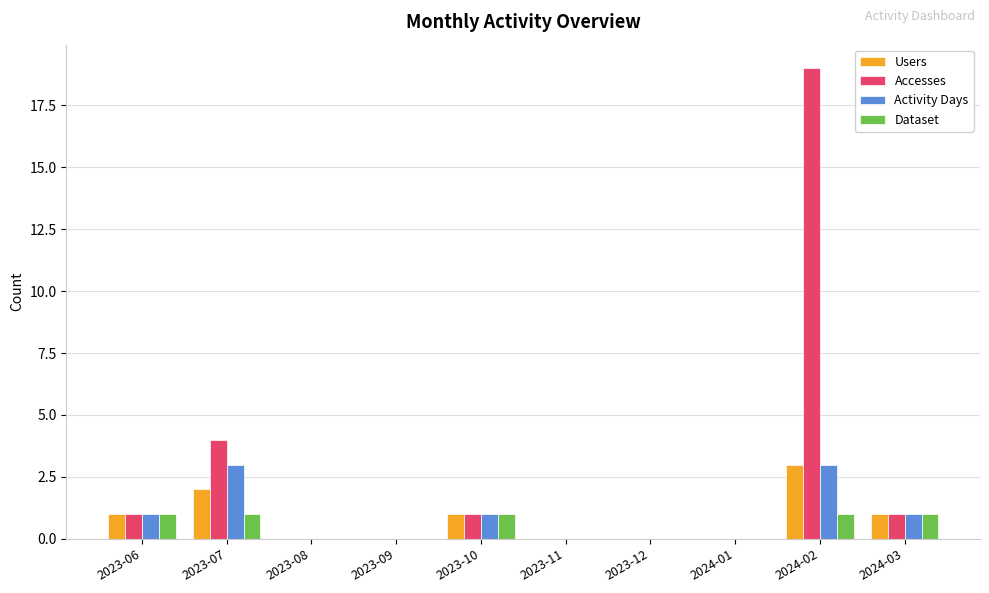

Are the bars grouped side by side (vs. stacked)?

Yes